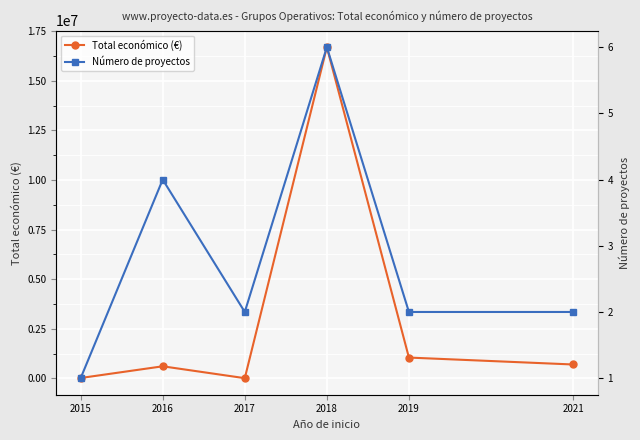

True or false: Total económico (€) and Número de proyectos intersect in this chart.

False